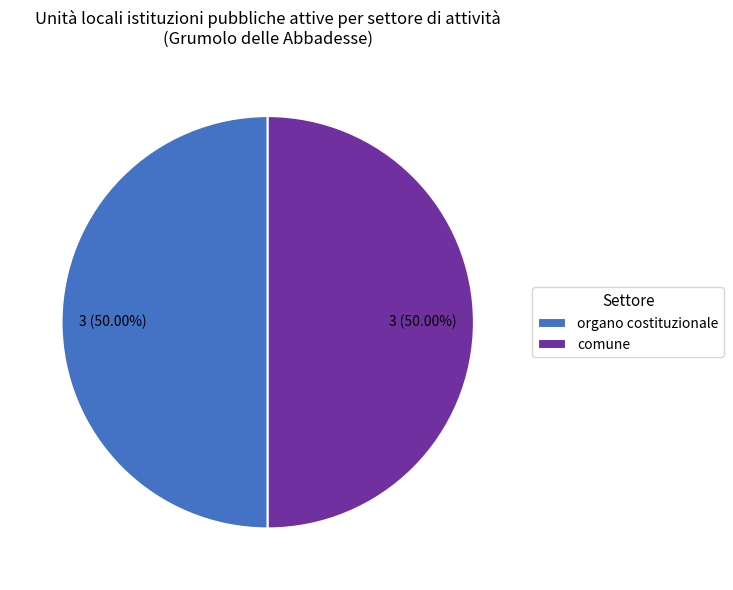

How many slices are in this pie chart?

2